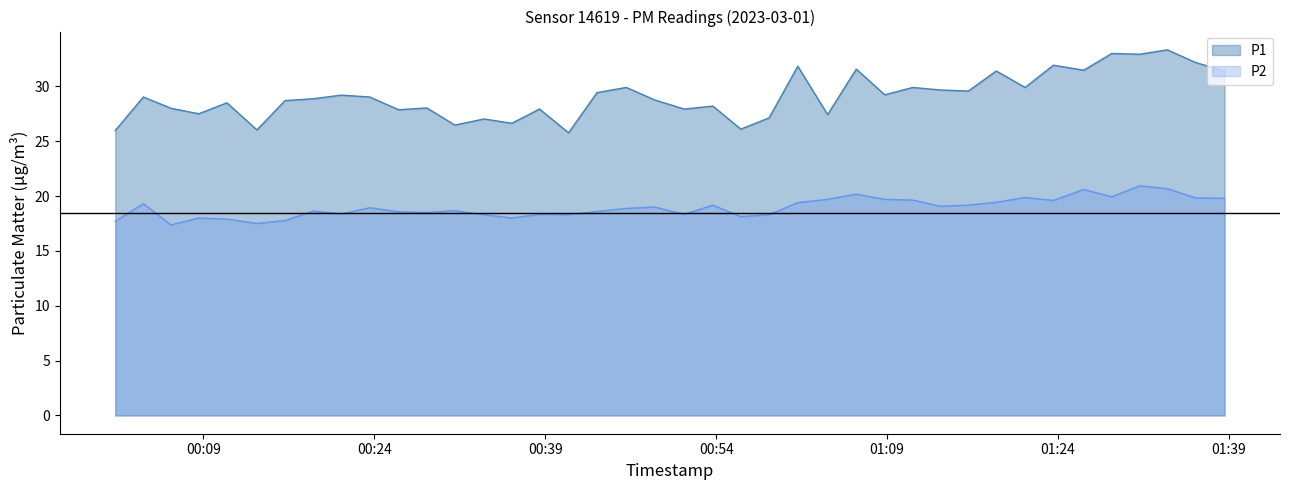

Between 2023-03-01T00:16:10 and 2023-03-01T01:16:08, which is larger?

2023-03-01T01:16:08